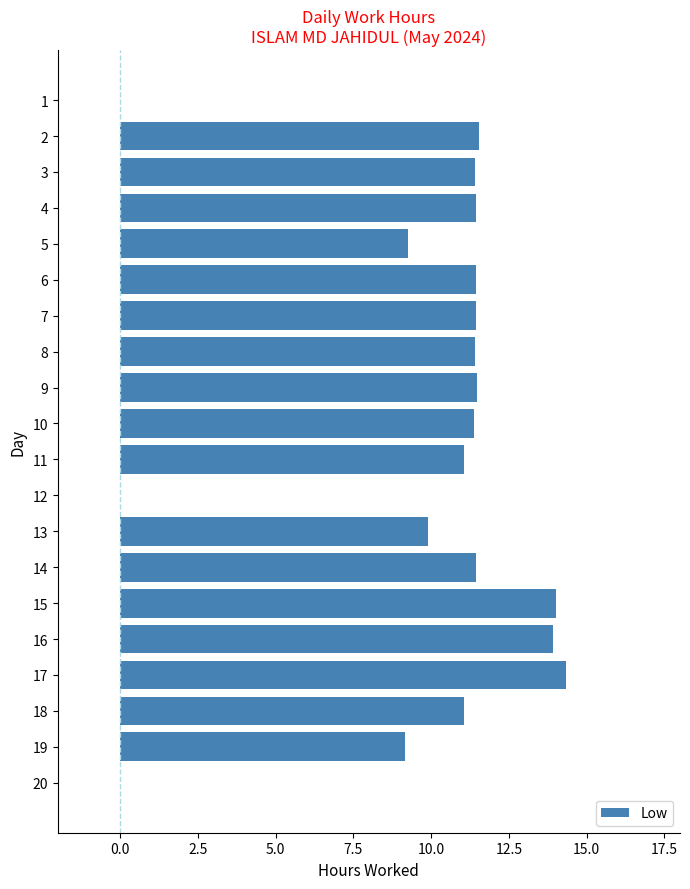

The value at 15 is 14.0. True or false?

True